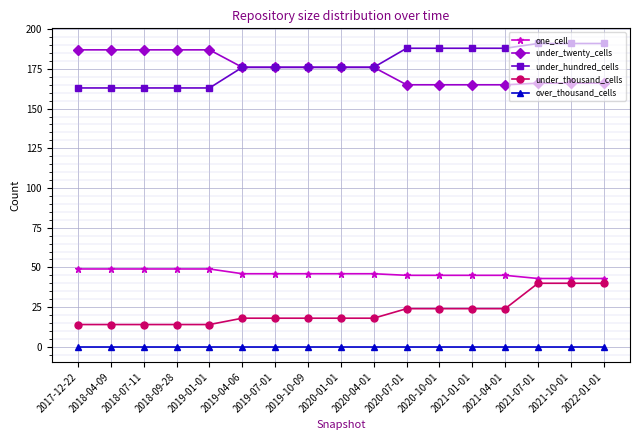

List the series in order of their peak value, lowest first.

over_thousand_cells, under_thousand_cells, one_cell, under_twenty_cells, under_hundred_cells